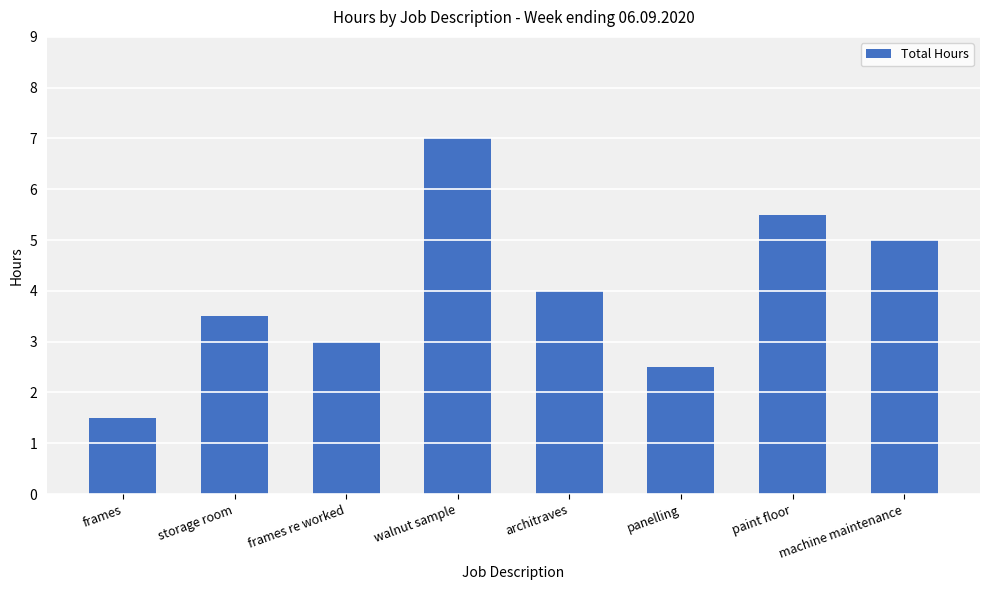

At which category does the chart reach its peak across all series?

walnut sample